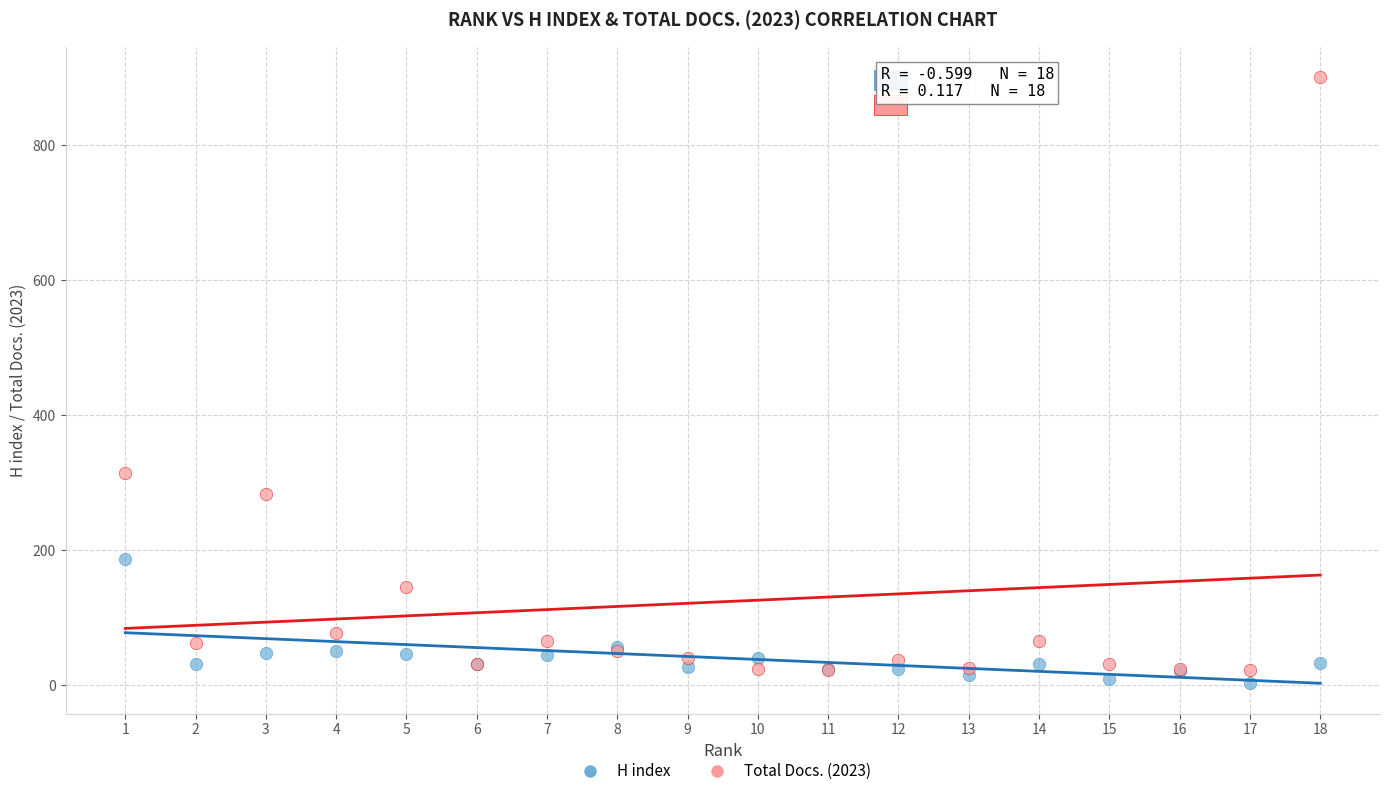

Which series reaches the maximum Y coordinate?

Total Docs. (2023)